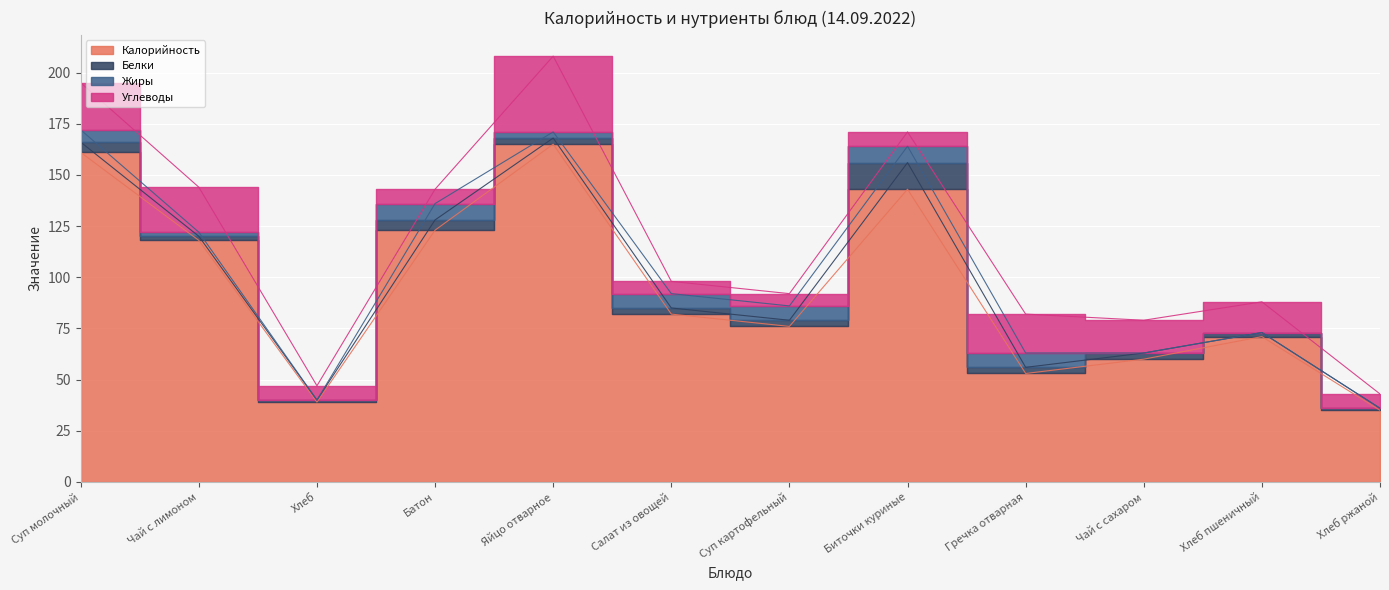

At which category is the sum across all series the highest?

Яйцо отварное